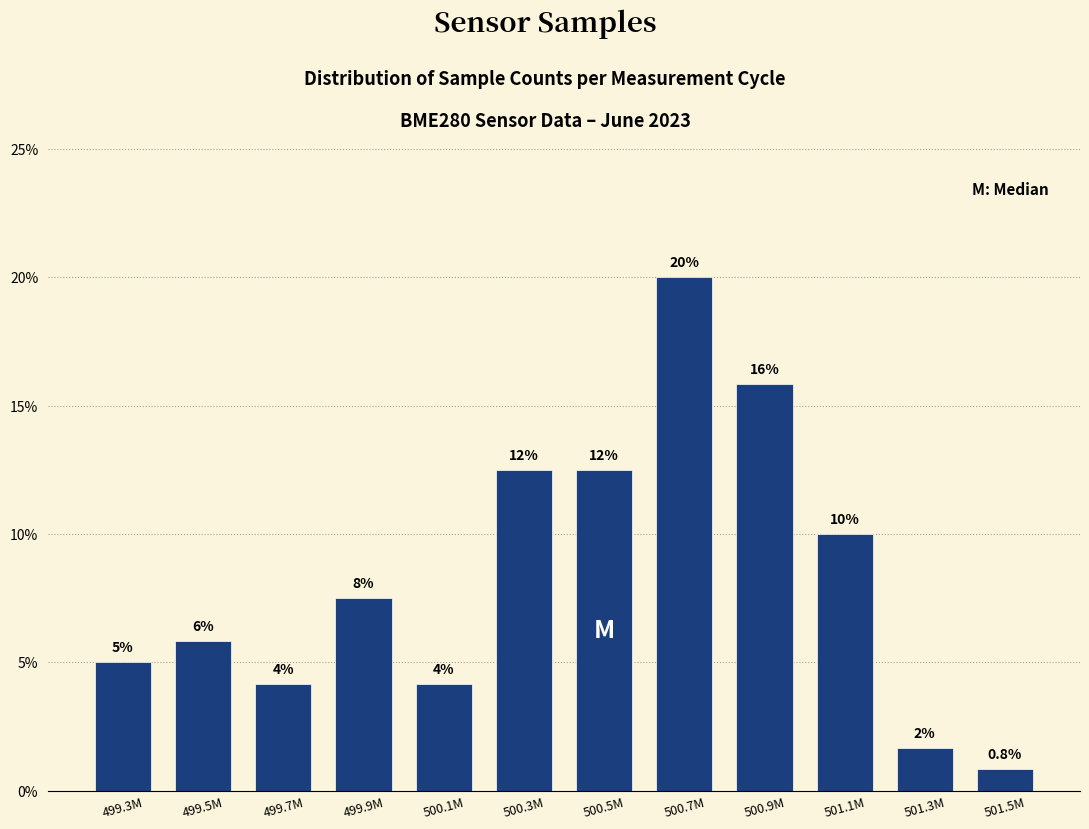

Does the chart contain any negative values?

No